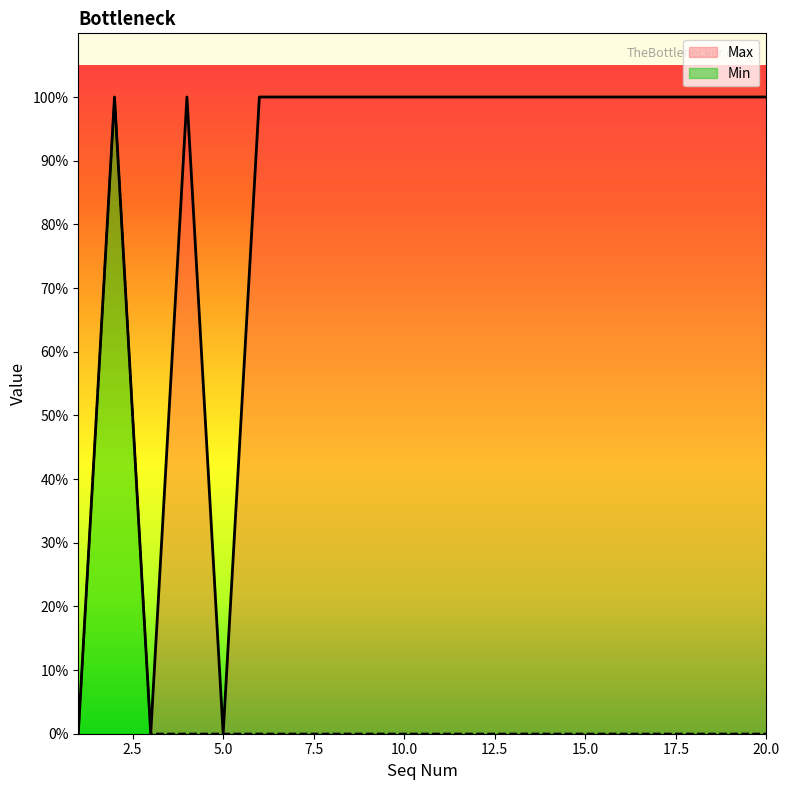

At which label is Max closest to 0?

1